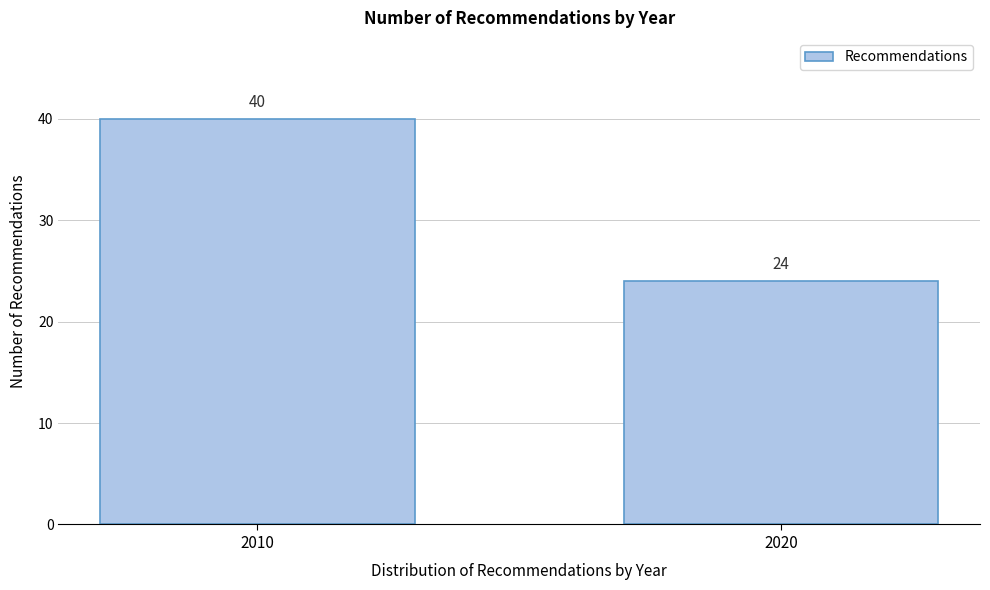

Reading left to right, transcribe all the data shown in this chart.

40	24